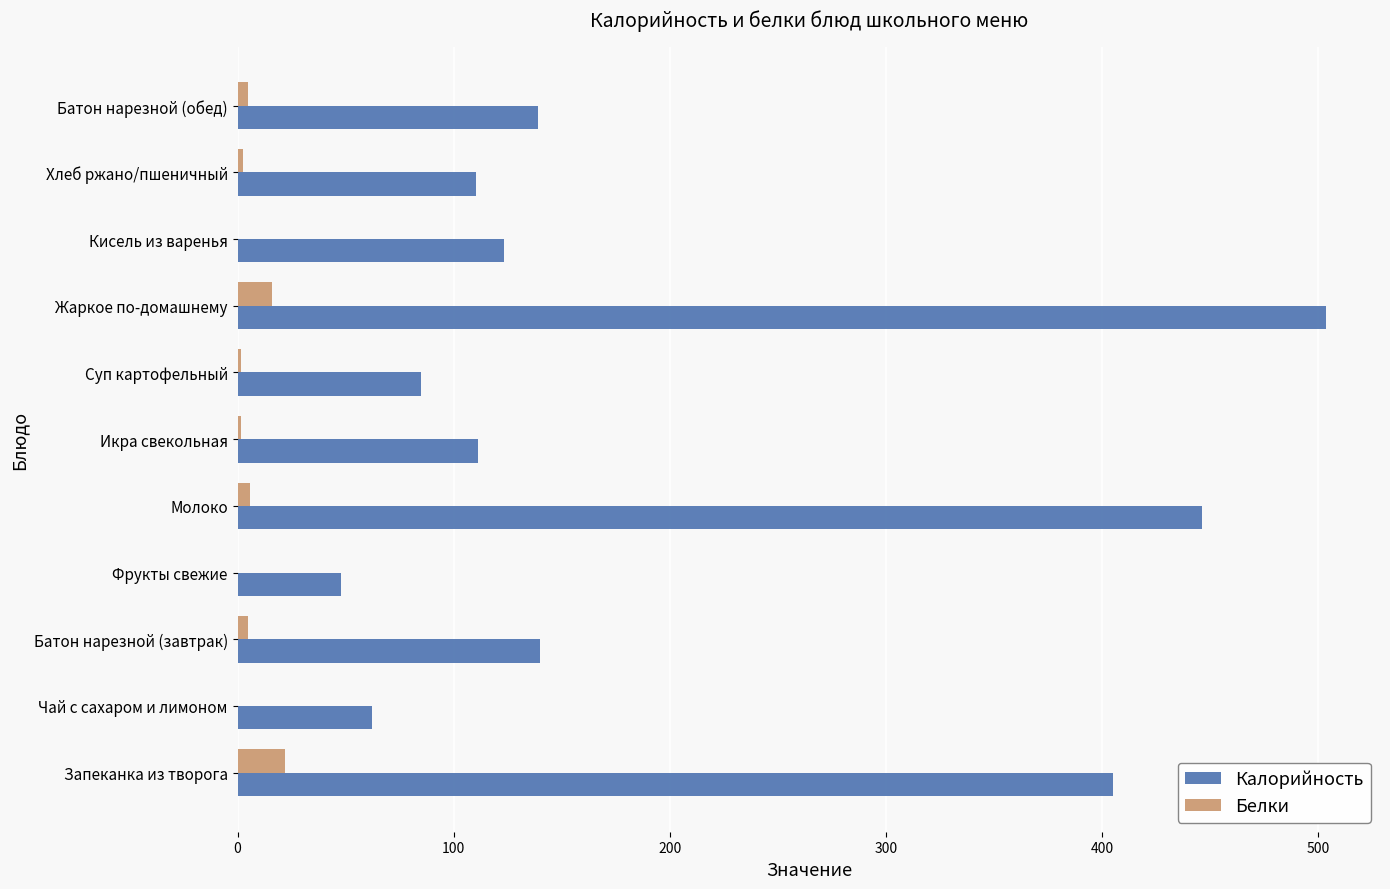

Between Суп картофельный and Батон нарезной (обед), which series saw the biggest shift?

Калорийность